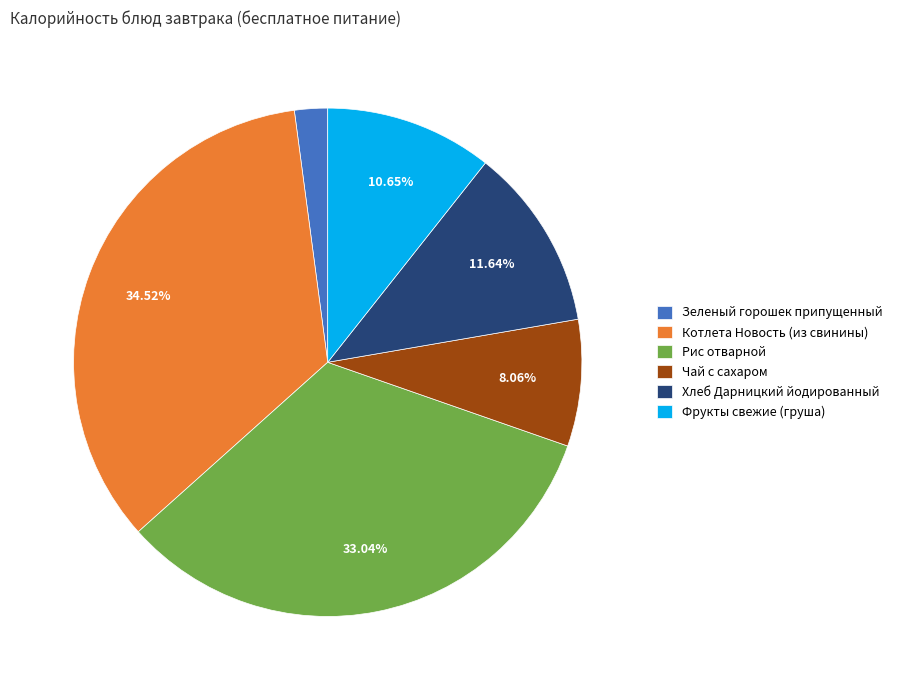

Between Хлеб Дарницкий йодированный and Зеленый горошек припущенный, which is larger?

Хлеб Дарницкий йодированный